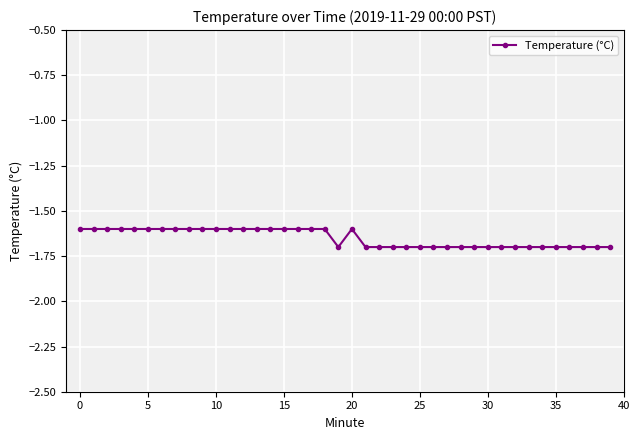

What is the maximum value shown in the chart?

-1.6